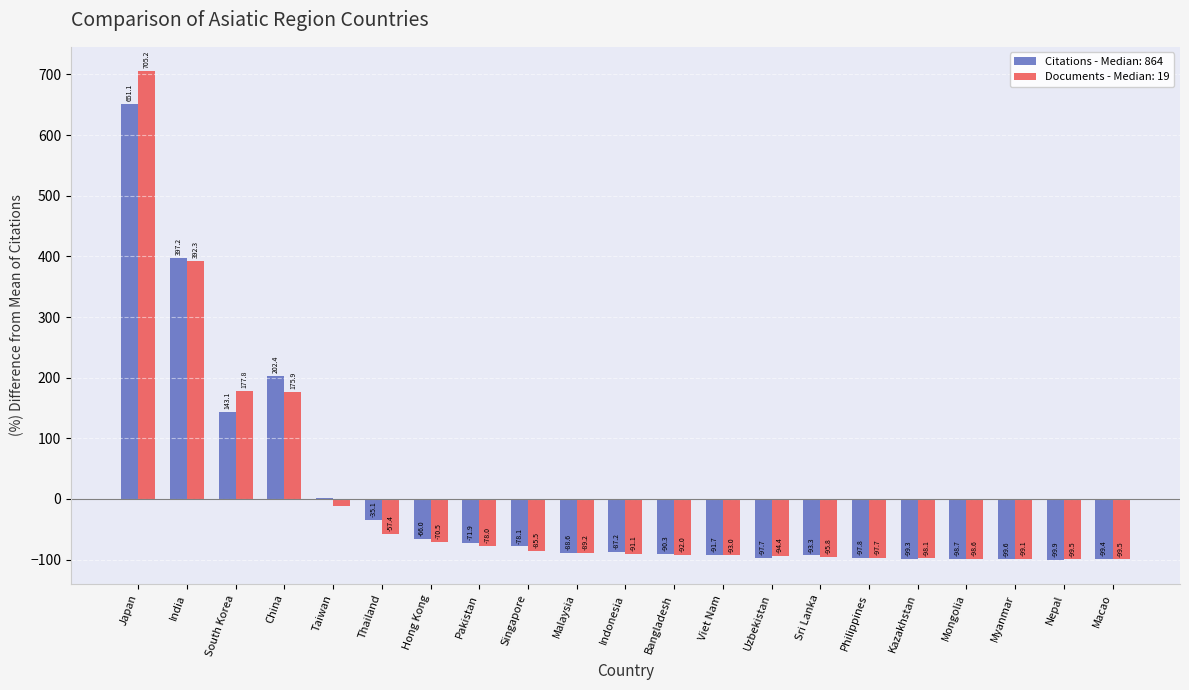

At which label is Citations - Median: 864 closest to 275?

China